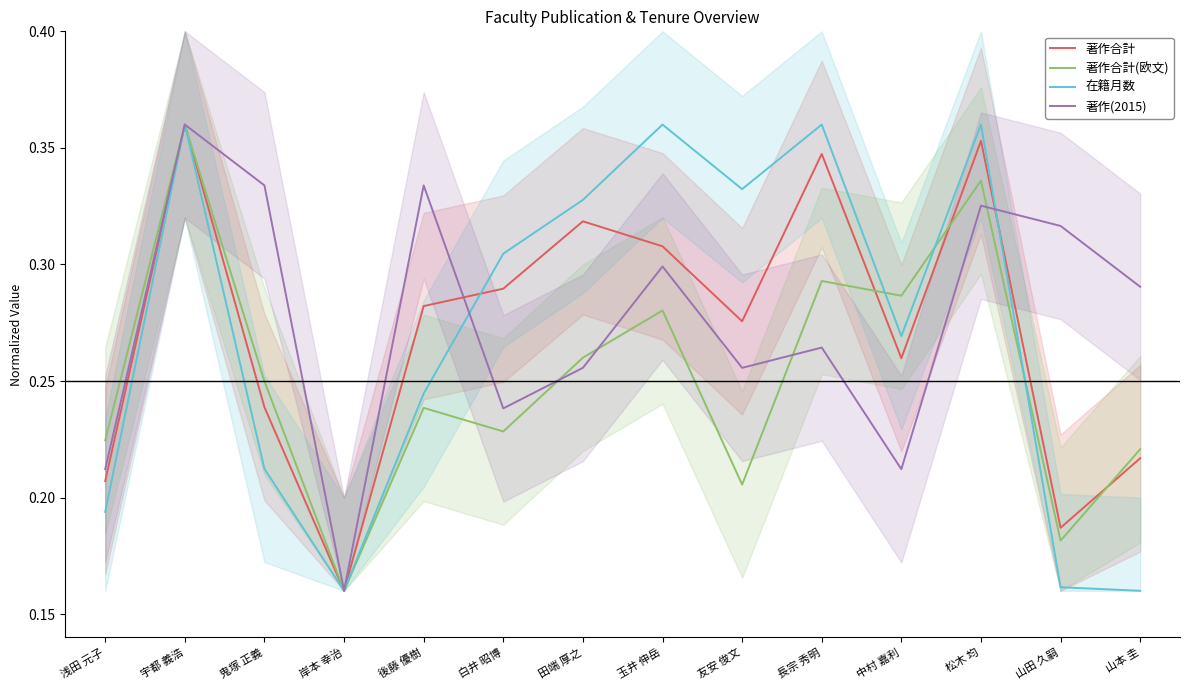

Between 田端 厚之 and 山田 久嗣, which is larger?

田端 厚之